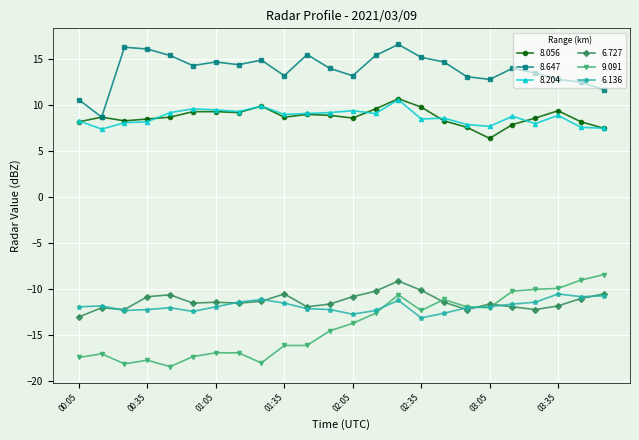

True or false: 9.091 has more than 1 interior local peaks.

True